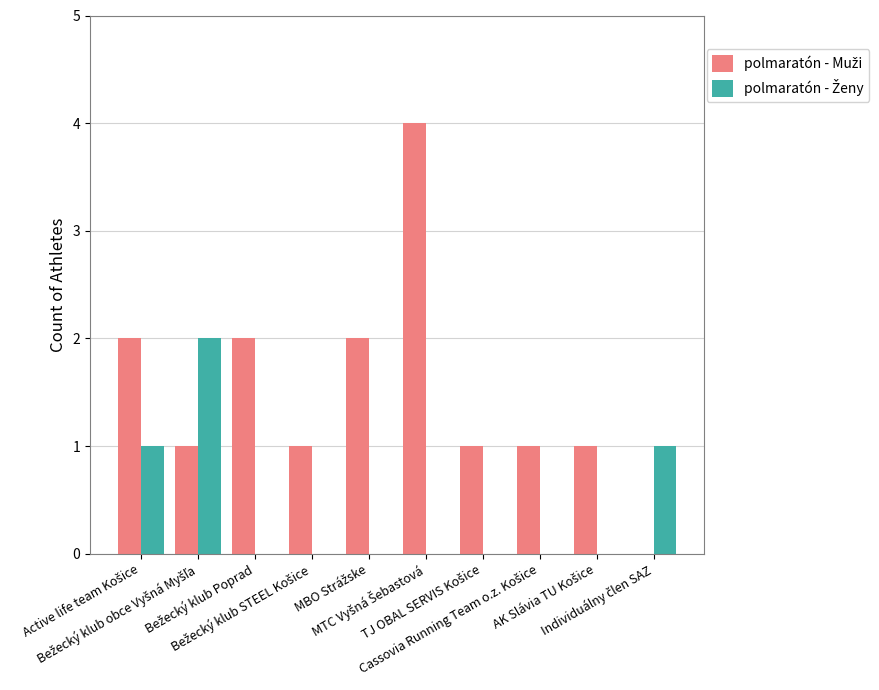

What is the maximum value shown in the chart?

4